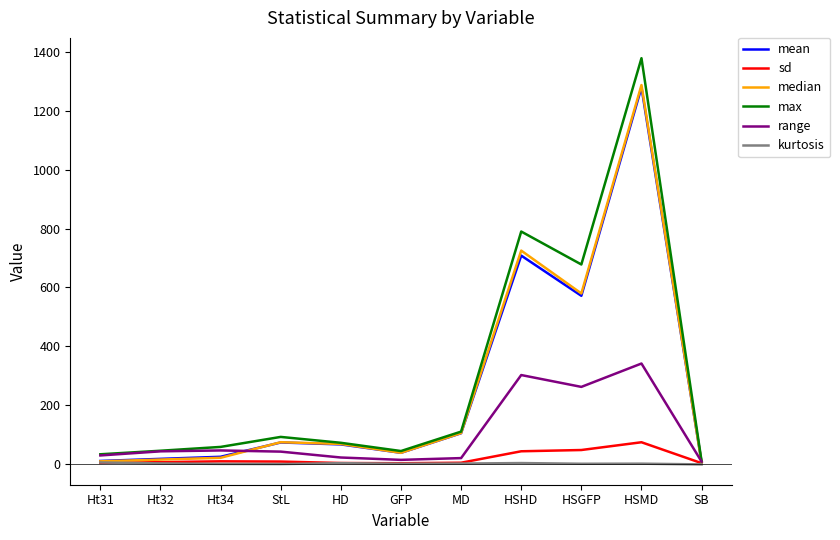

Which category has the highest value across all series?

HSMD